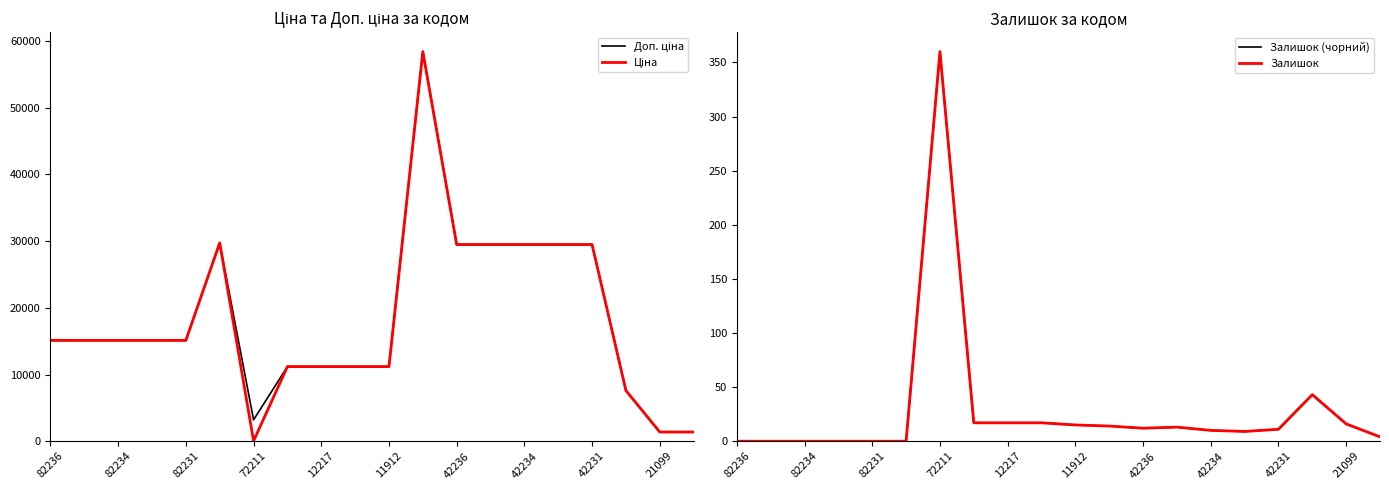

How many distinct data groups are displayed?

4